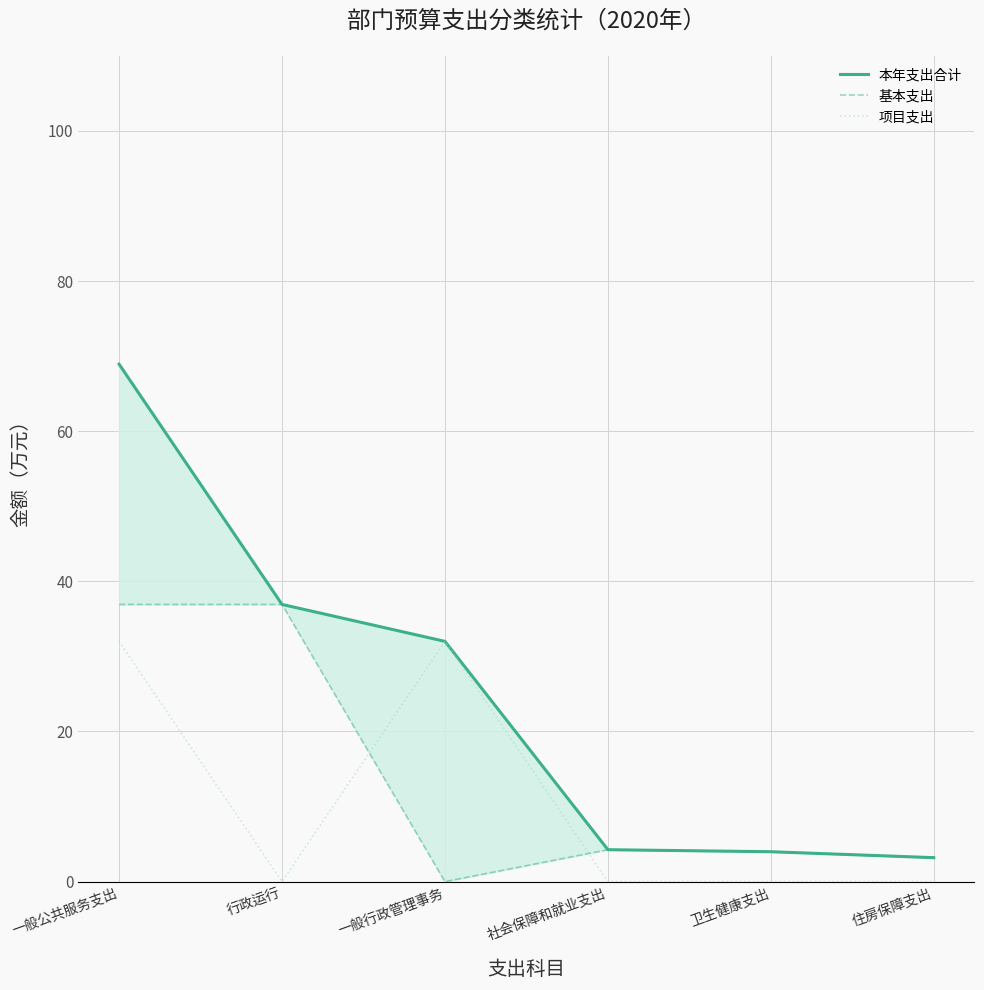

What is the sum of all 本年支出合计 values?

149.3